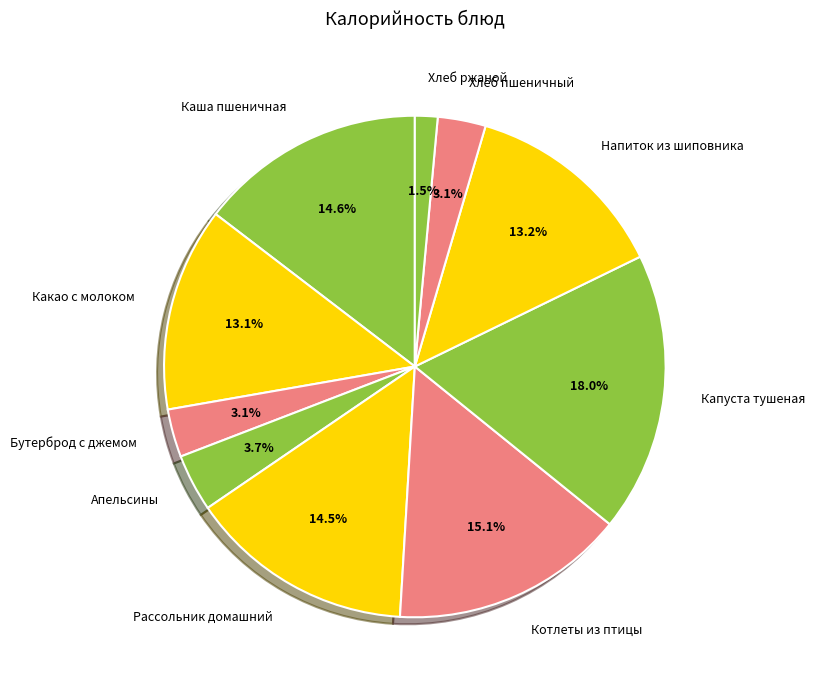

How many slices are in this pie chart?

10